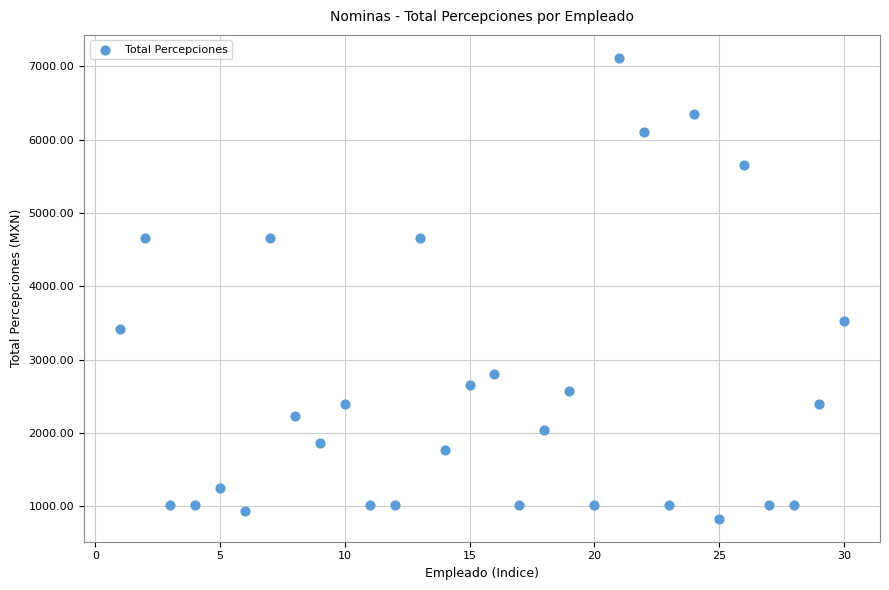

What is the range of X values (max minus min)?

29.0